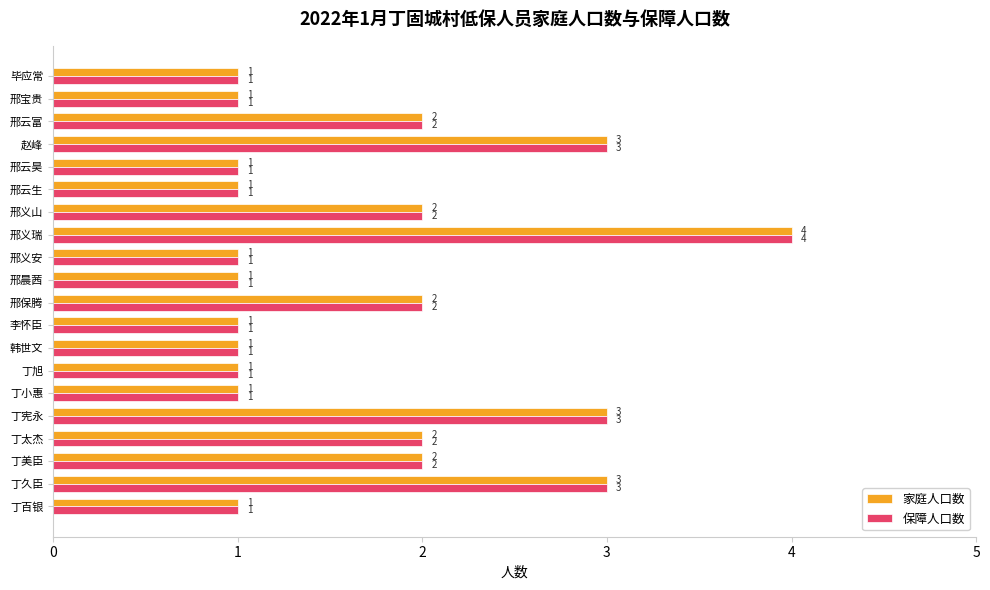

At which category is the sum across all series the highest?

邢义瑞